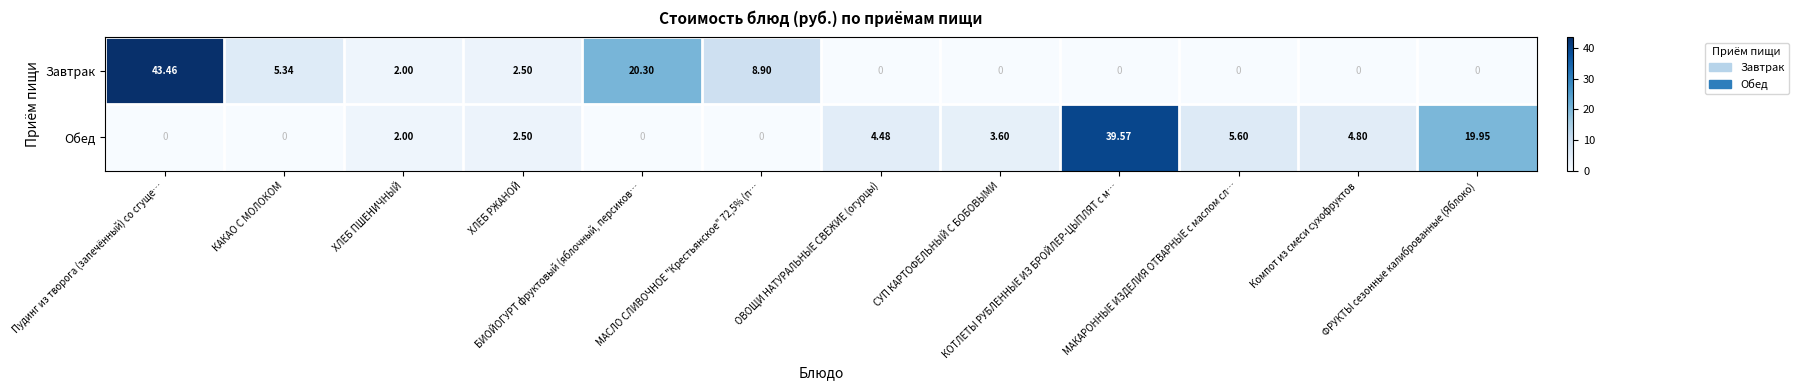

What is the greatest value displayed?

43.5